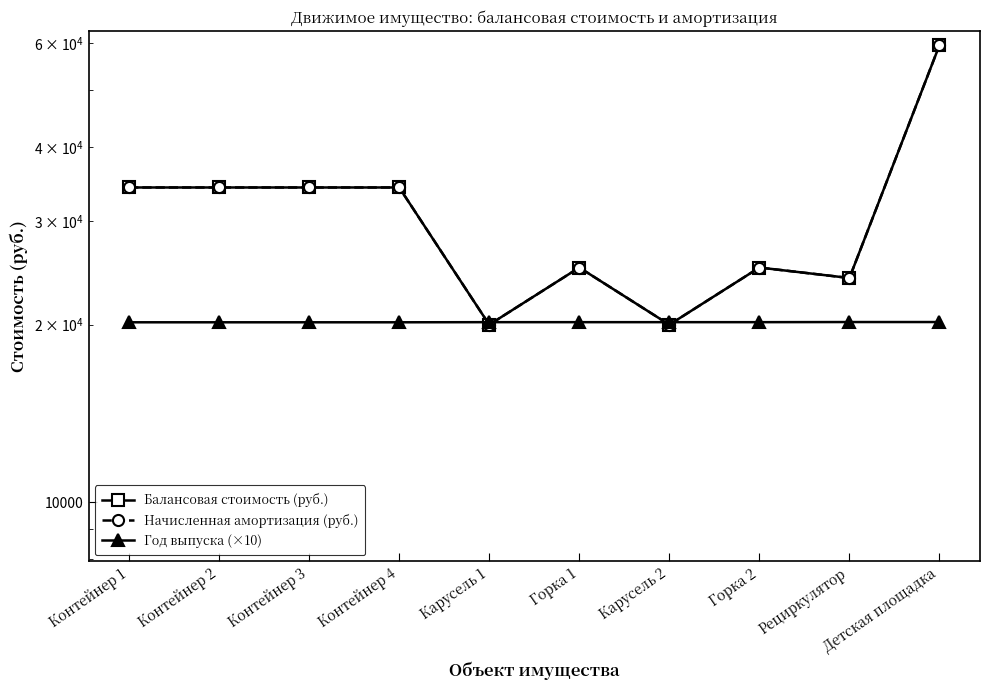

How many categories are shown in the chart?

10